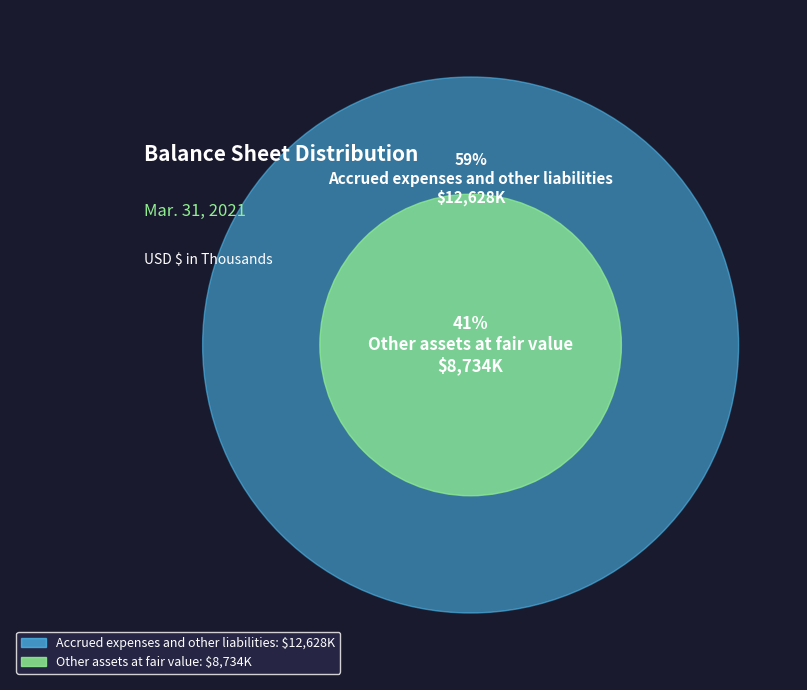

Count the number of slices in the pie.

2